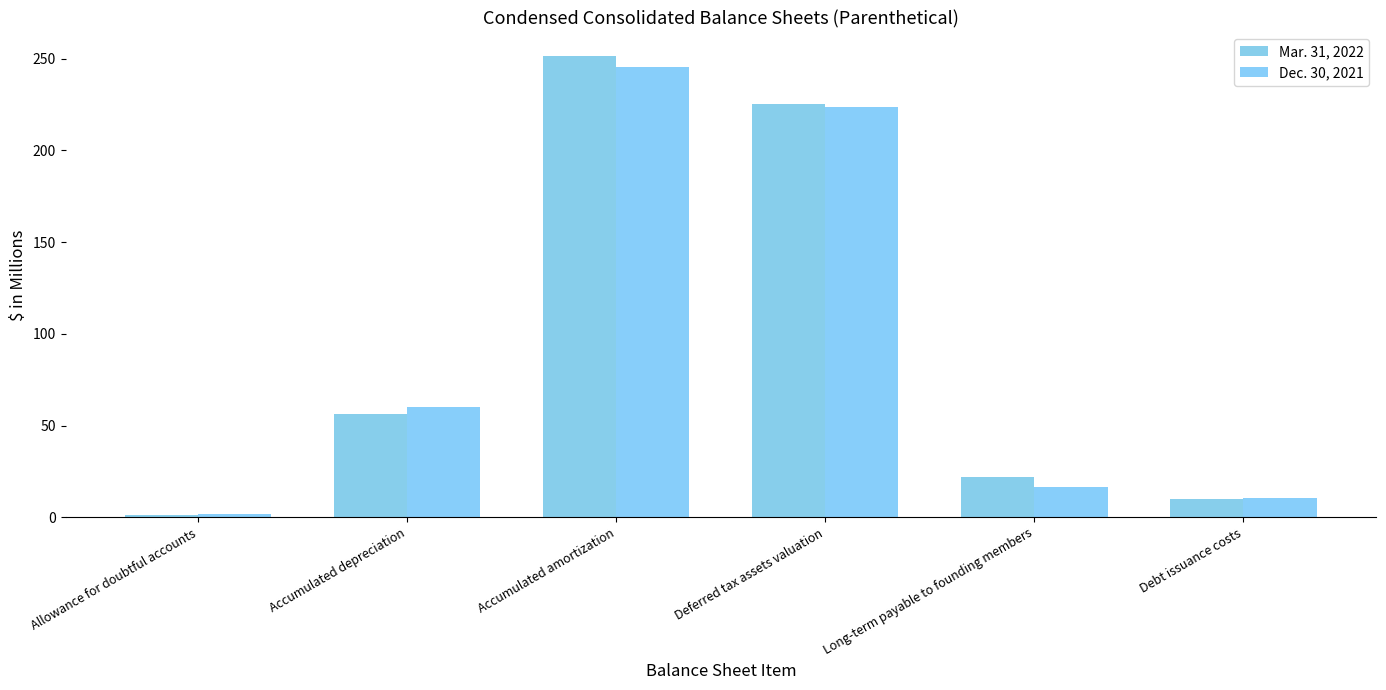

Is it true that Dec. 30, 2021 equals 223.8 at Deferred tax assets valuation?

True